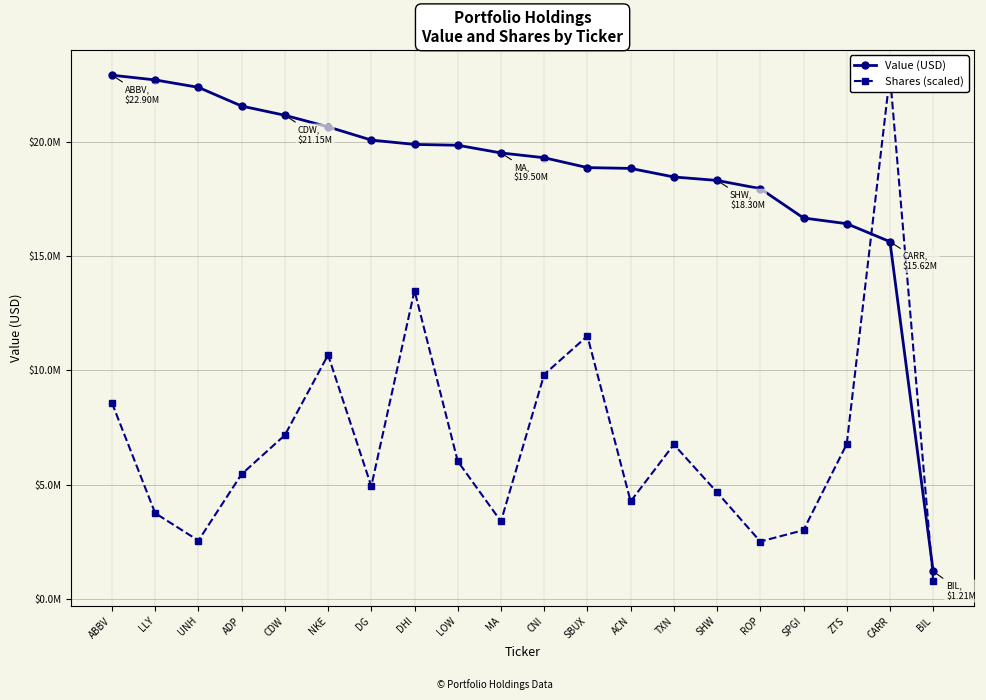

List the series in order of their overall mean, highest first.

Value (USD), Shares (scaled)